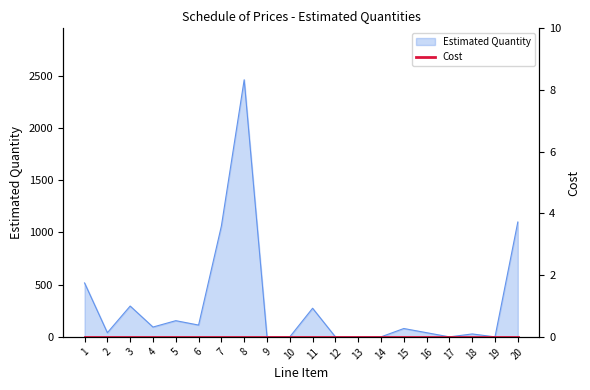

Where is the first local minimum?

2